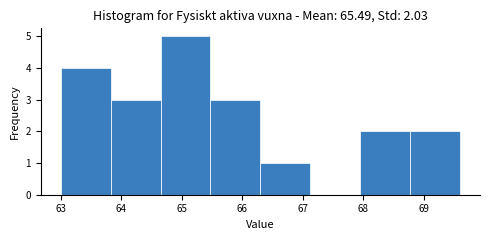

Reading left to right, list every bar in this chart as the range it spans on the x-axis followed by its height. Neither the bar edges nor the heights are printed on the chart, so give them approximately, as read against the axes.

63.0 to 63.8: 4
63.8 to 64.7: 3
64.7 to 65.5: 5
65.5 to 66.3: 3
66.3 to 67.1: 1
67.1 to 68.0: 0
68.0 to 68.8: 2
68.8 to 69.6: 2